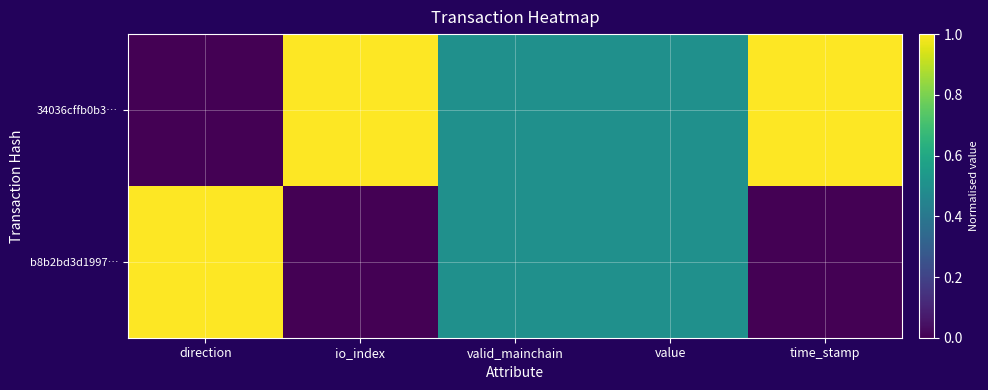

Rank the series by their maximum value, from lowest to highest.

34036cffb0b3…, b8b2bd3d1997…